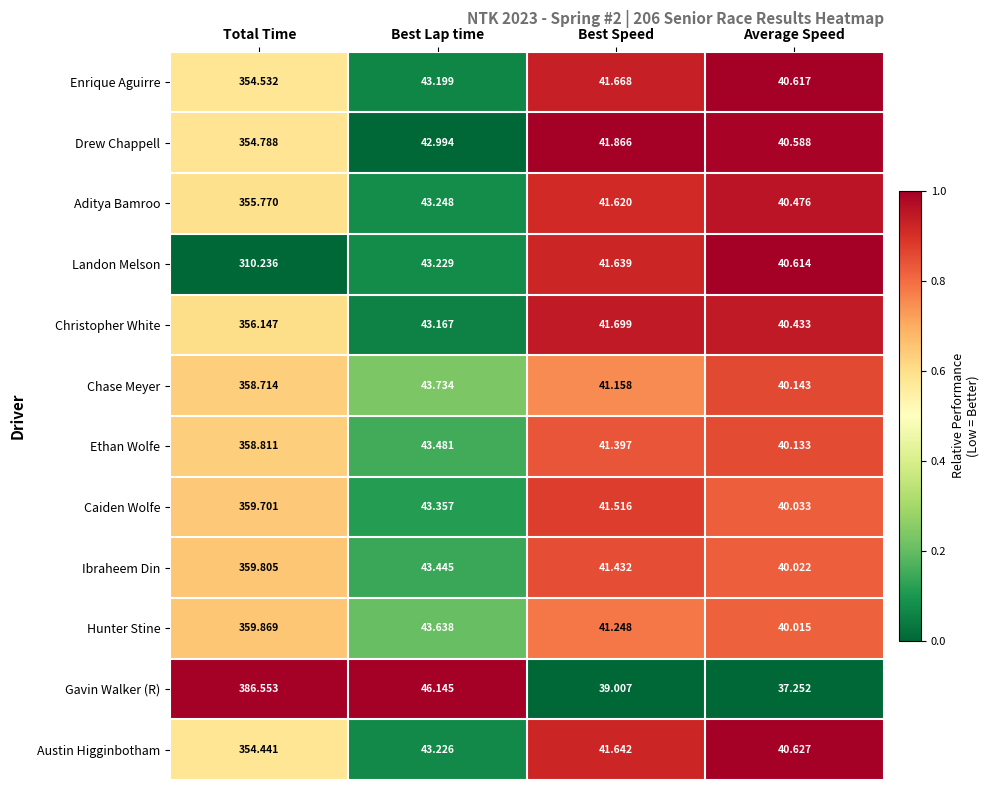

What is the difference between the highest and lowest values at Best Speed?

2.9